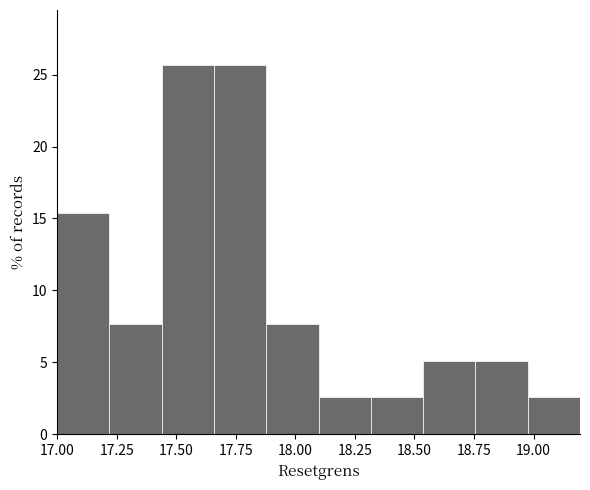

Reading left to right, list every bar in this chart as the range it spans on the x-axis followed by its height. Neither the bar edges nor the heights are printed on the chart, so give them approximately, as read against the axes.

17.00 to 17.20: 15.5
17.20 to 17.45: 7.5
17.45 to 17.65: 25.5
17.65 to 17.90: 25.5
17.90 to 18.10: 7.5
18.10 to 18.30: 2.5
18.30 to 18.55: 2.5
18.55 to 18.75: 5.0
18.75 to 19.00: 5.0
19.00 to 19.20: 2.5